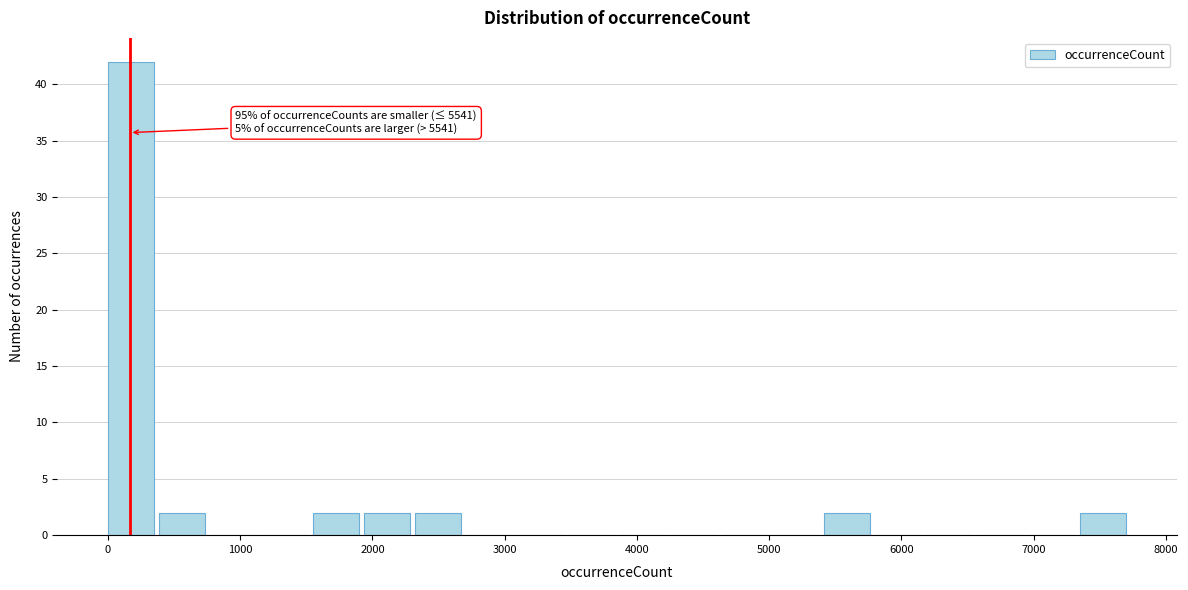

Around what value on the x-axis is the tallest bar? Give the approximate position of its centre, as read against the axis.

200